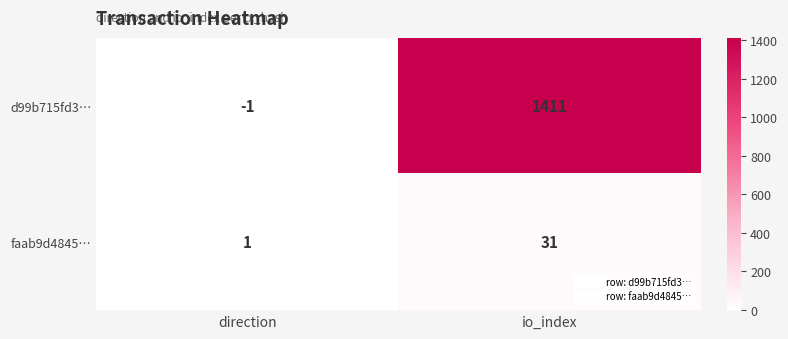

Rank the series by their maximum value, from lowest to highest.

faab9d4845…, d99b715fd3…